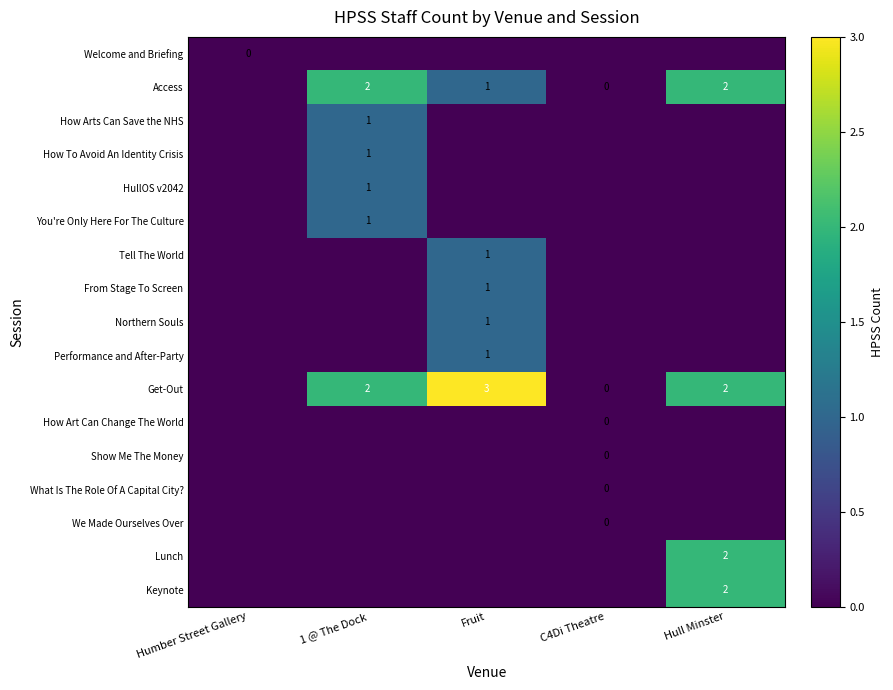

At which category is the sum across all series the highest?

Hull Minster